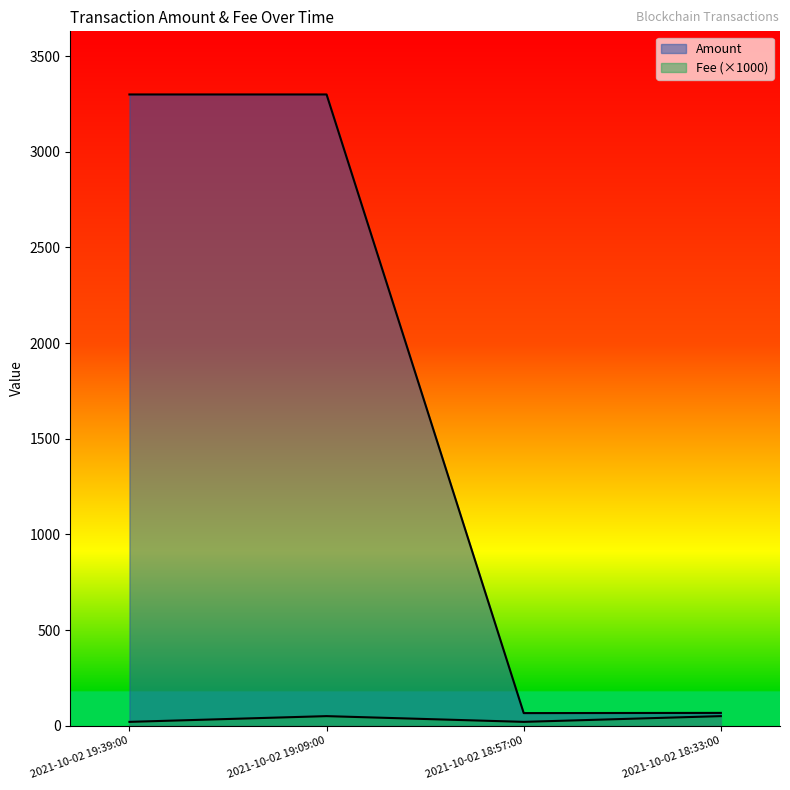

True or false: Amount and Fee cross at least once.

False